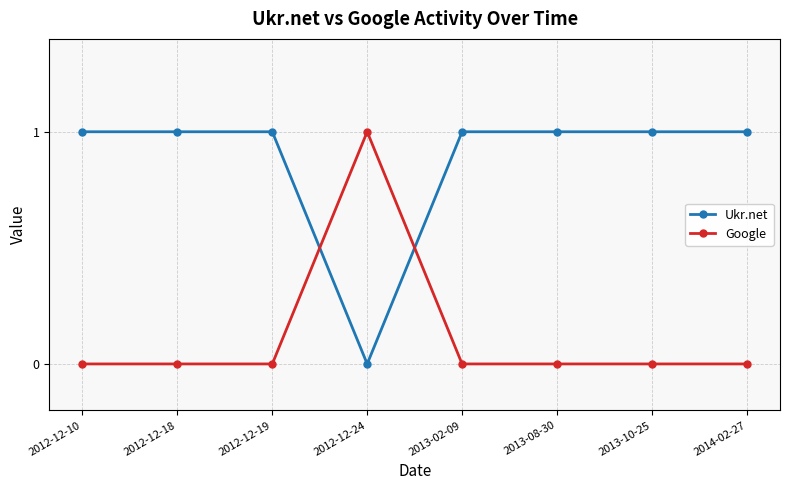

Reading right to left, extract all data points from this chart.

Ukr.net: 2014-02-27=1	2013-10-25=1	2013-08-30=1	2013-02-09=1	2012-12-24=0	2012-12-19=1	2012-12-18=1	2012-12-10=1
Google: 2014-02-27=0	2013-10-25=0	2013-08-30=0	2013-02-09=0	2012-12-24=1	2012-12-19=0	2012-12-18=0	2012-12-10=0